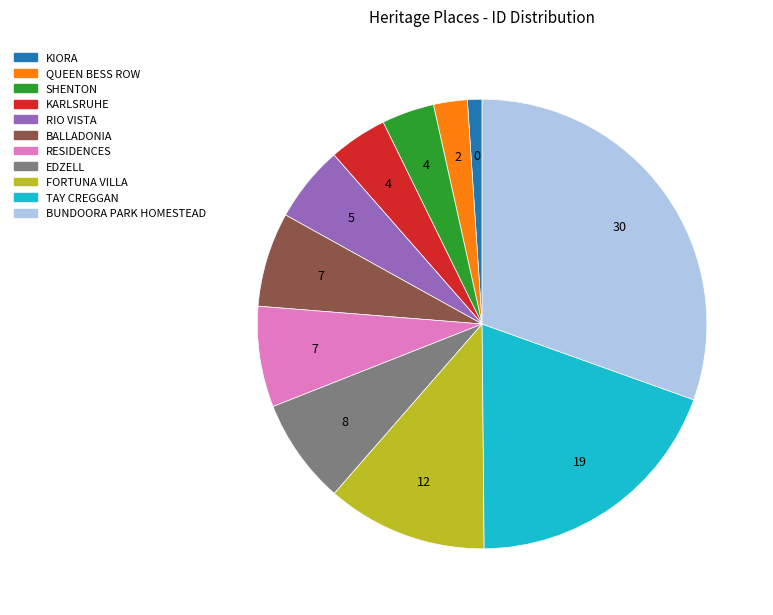

Which slice is the smallest?

KIORA